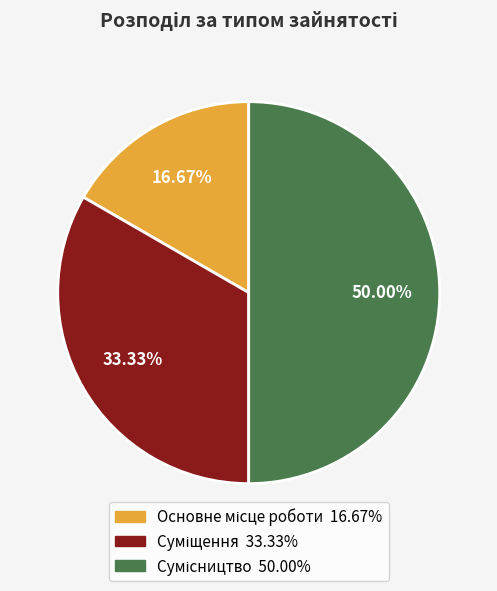

What is the smallest slice in the pie chart?

Основне місце роботи